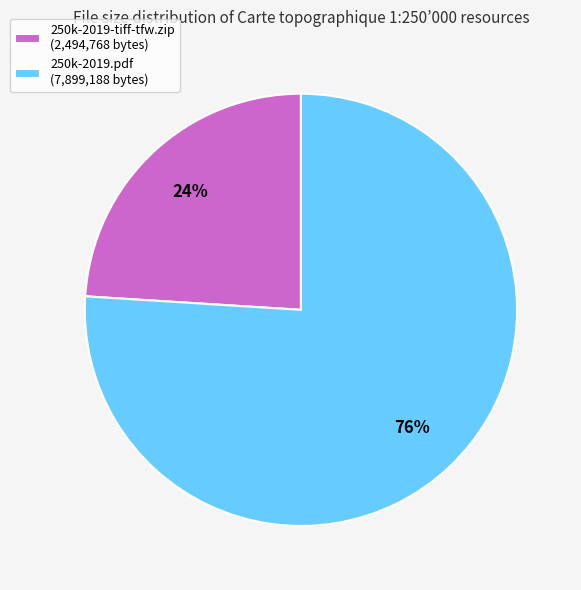

Is there a majority slice in this chart?

Yes